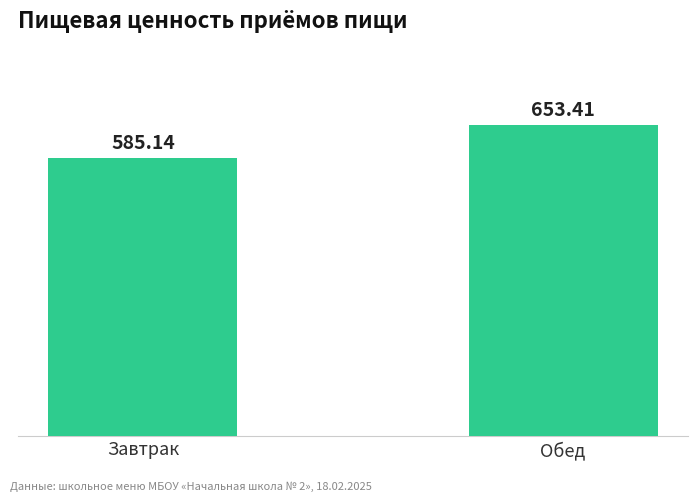

Which has a higher value, Обед or Завтрак?

Обед